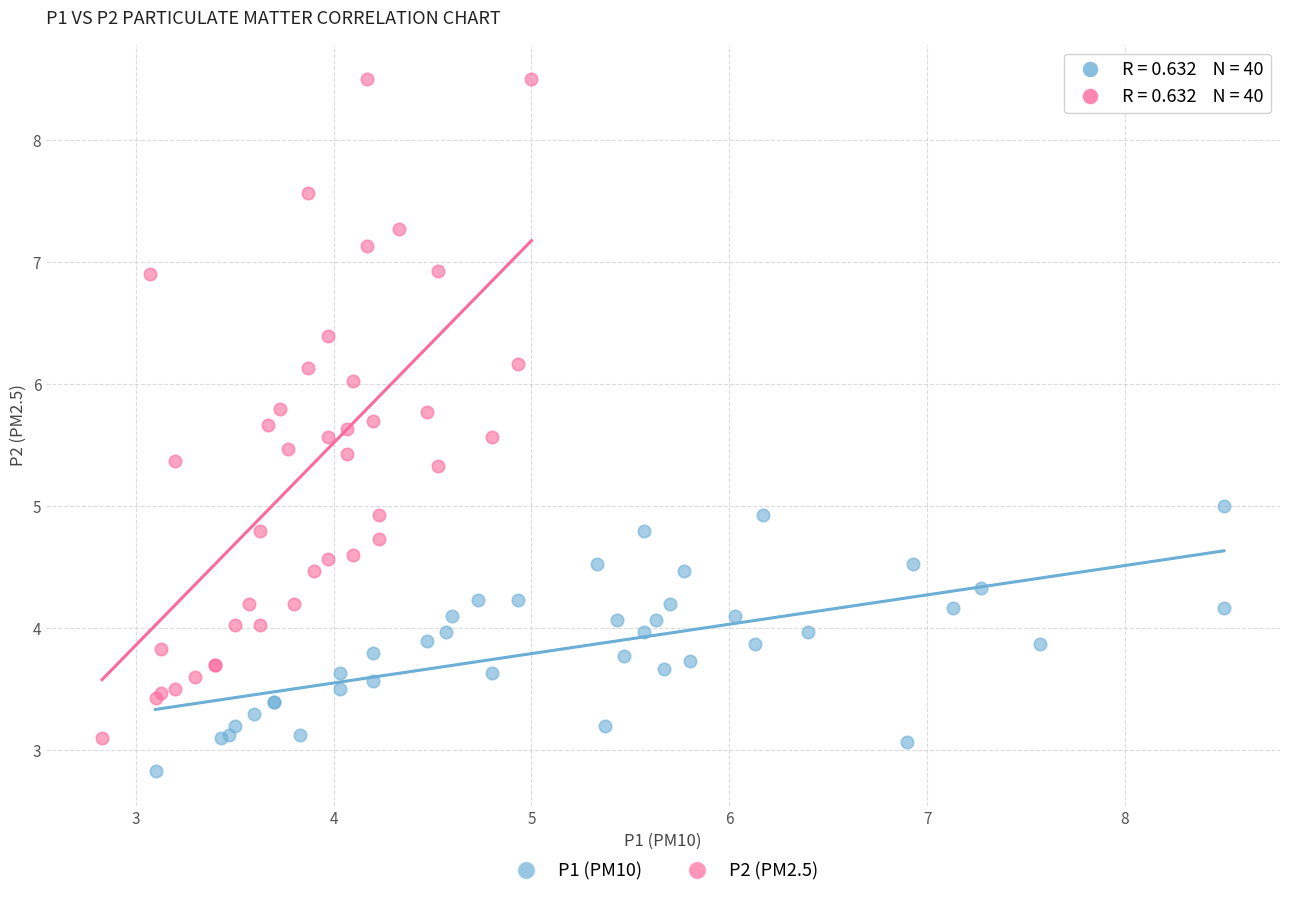

Which series reaches the minimum Y coordinate?

P1 (PM10)